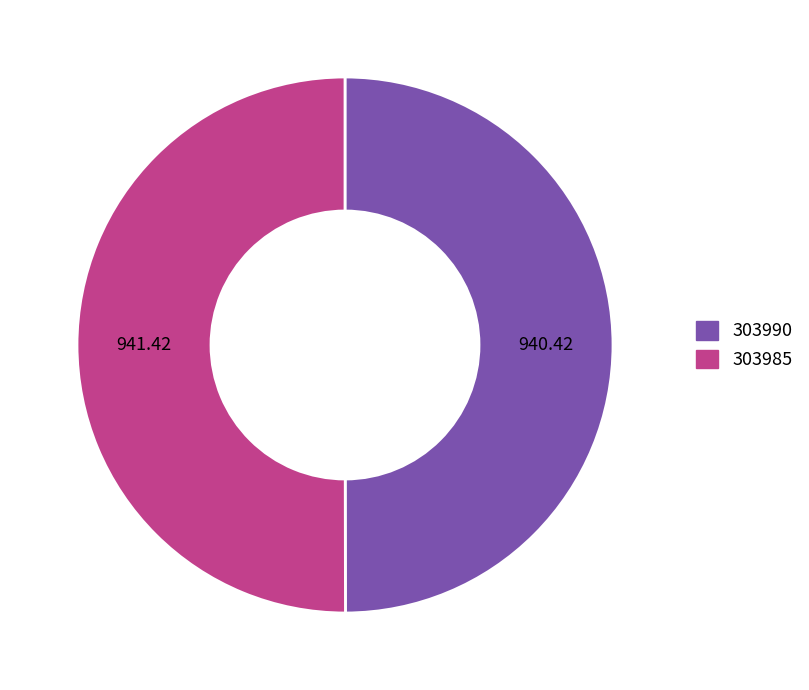

What is the ratio of the value at 303985 to the value at 303990?

1.0